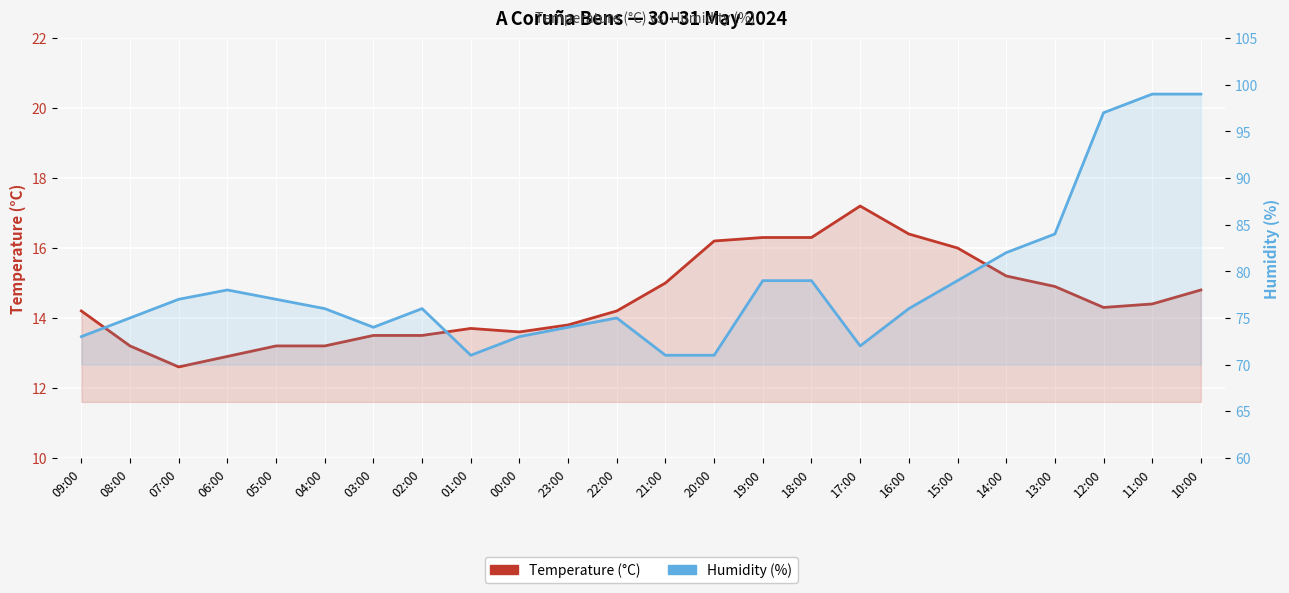

True or false: Temperature (°C) and Humidity (%) cross at least once.

False